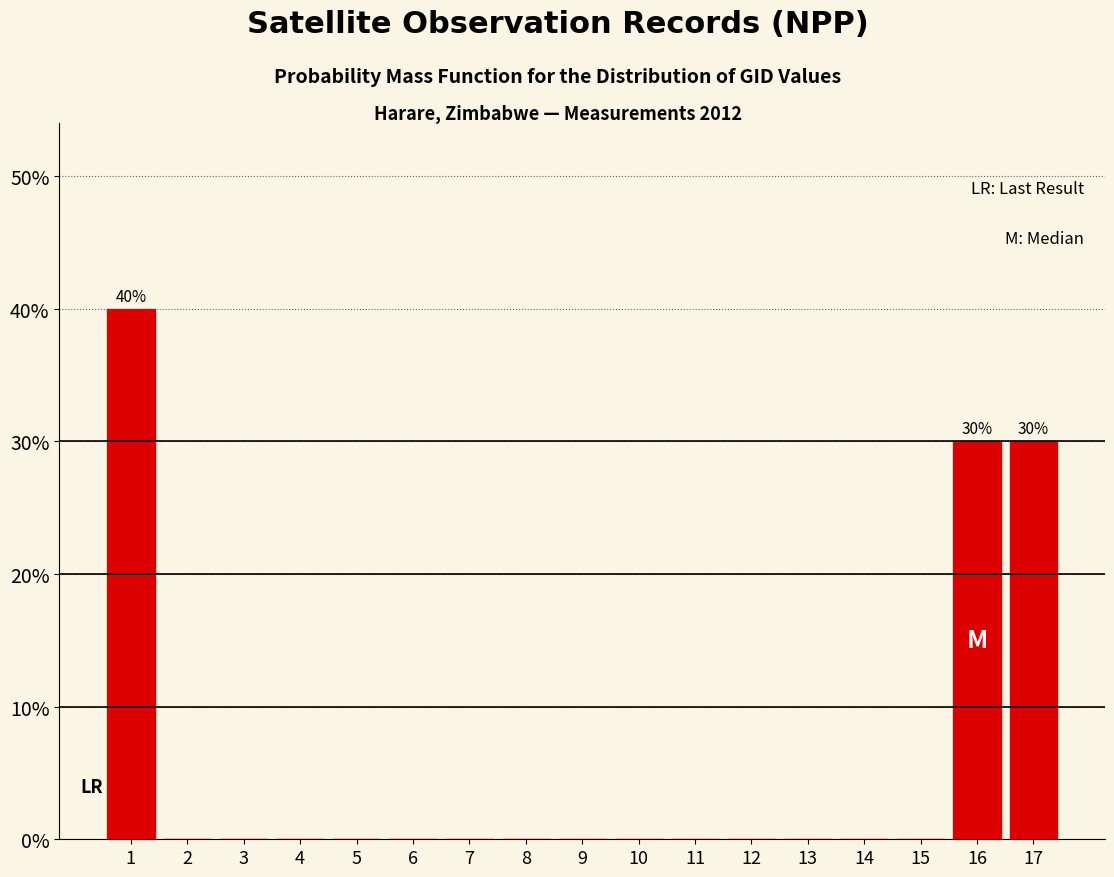

Reading left to right, extract all data points from this chart.

1=40	2=0	3=0	4=0	5=0	6=0	7=0	8=0	9=0	10=0	11=0	12=0	13=0	14=0	15=0	16=30	17=30